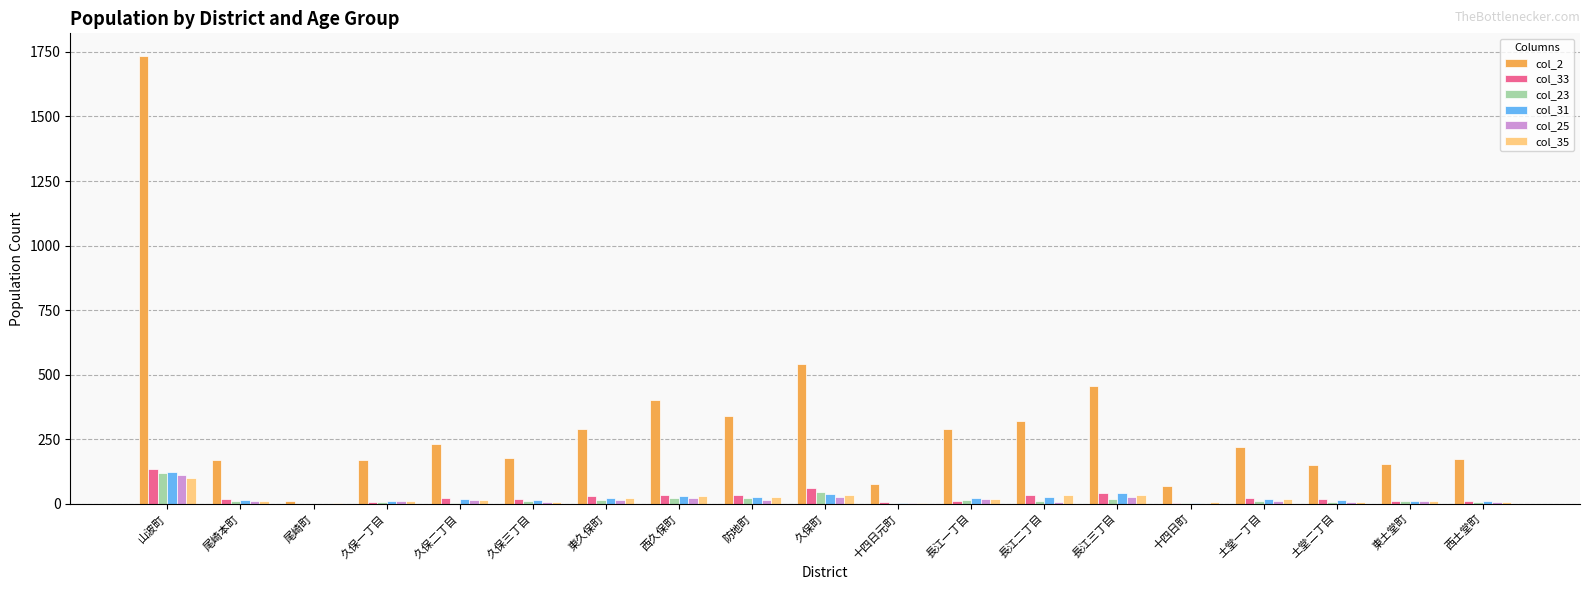

What is the greatest value displayed?

1735